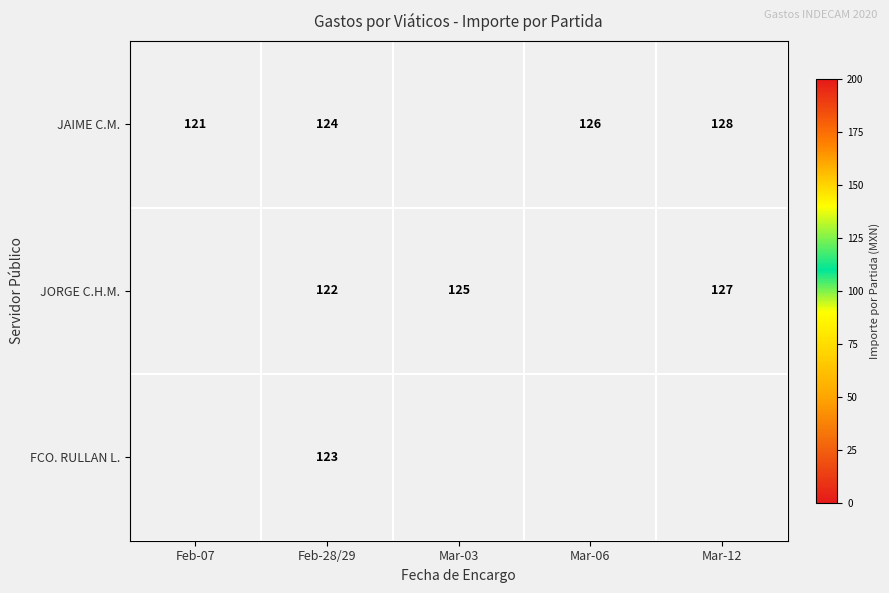

What is the total value across all series at Feb-28/29?

369